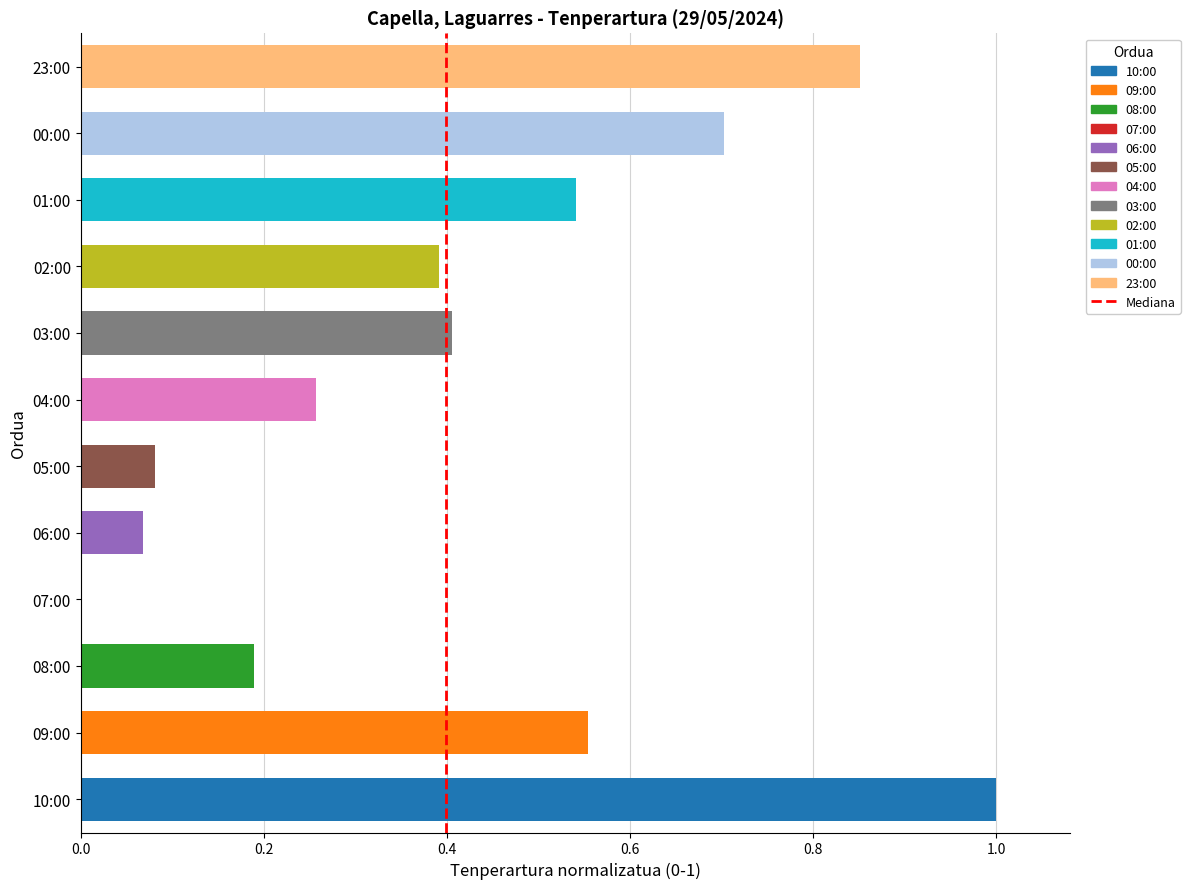

Which has a higher value, 0.0 or 0.2?

0.2